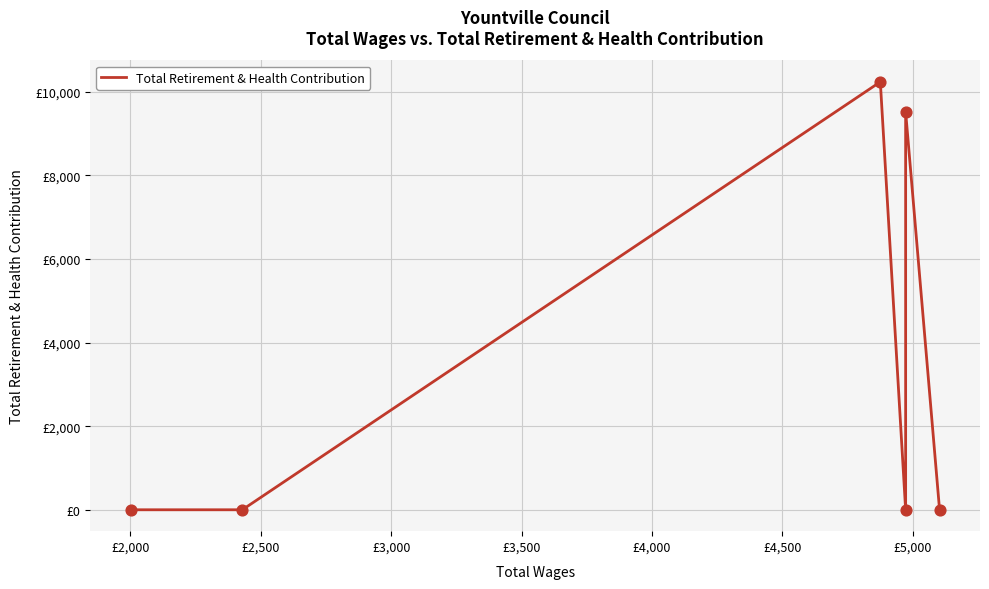

Which has a higher value, £2,000 or £4,000?

£2,000